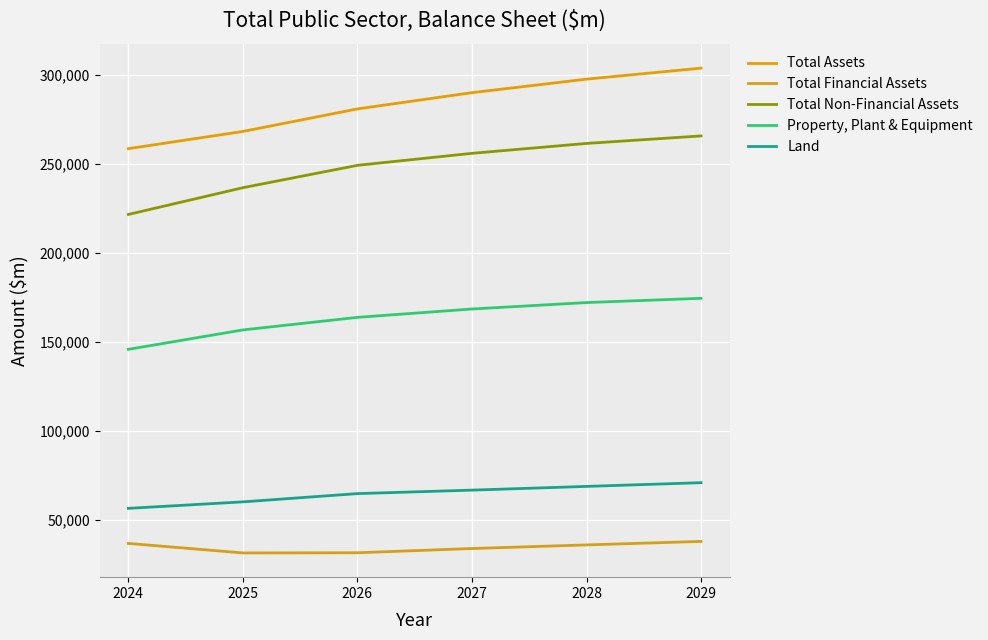

Rank the series by their maximum value, from highest to lowest.

Total Assets, Total Non-Financial Assets, Property, Plant & Equipment, Land, Total Financial Assets